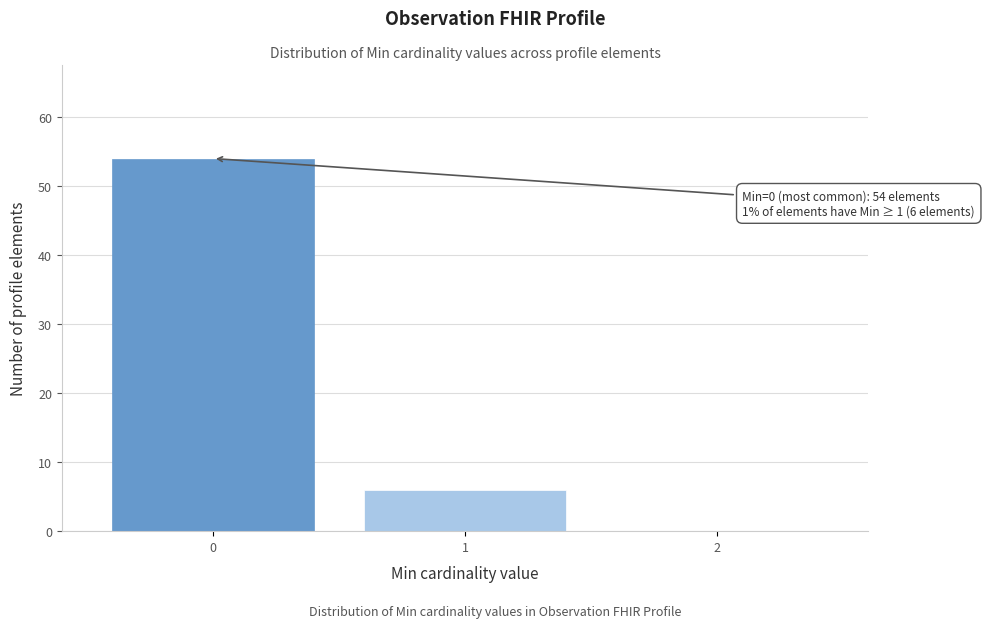

Reading left to right, list all the values displayed in this chart.

0=54	1=6	2=0